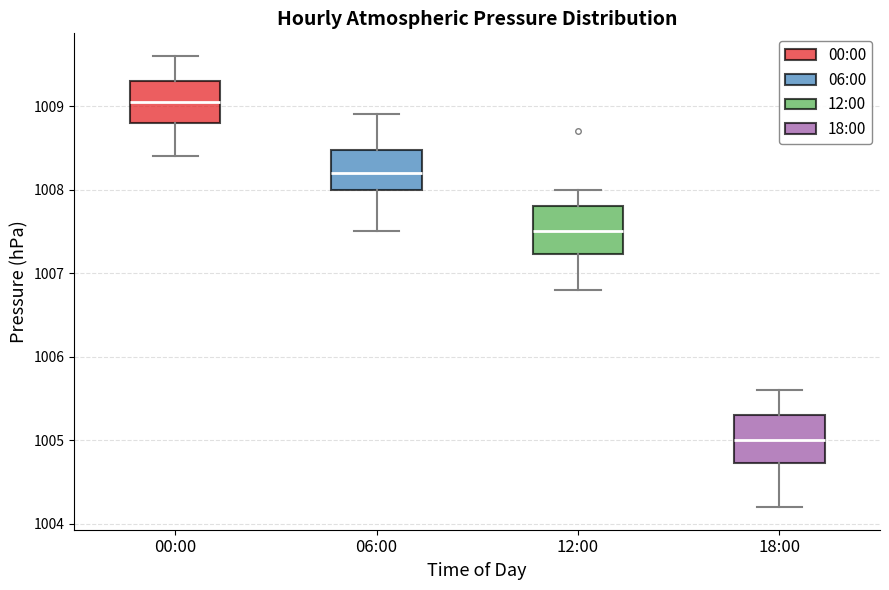

Reading left to right, transcribe this box plot: for each box, give where its median line is, the range the box spans, and where its two whiskers end, as read against the y-axis. The values are not printed on the chart, so give them approximately, as read against the axis.

00:00: median 1009.1, box 1008.8 to 1009.3, whiskers 1008.4 to 1009.6
06:00: median 1008.2, box 1008.0 to 1008.5, whiskers 1007.5 to 1008.9
12:00: median 1007.5, box 1007.2 to 1007.8, whiskers 1006.8 to 1008.0
18:00: median 1005.0, box 1004.7 to 1005.3, whiskers 1004.2 to 1005.6